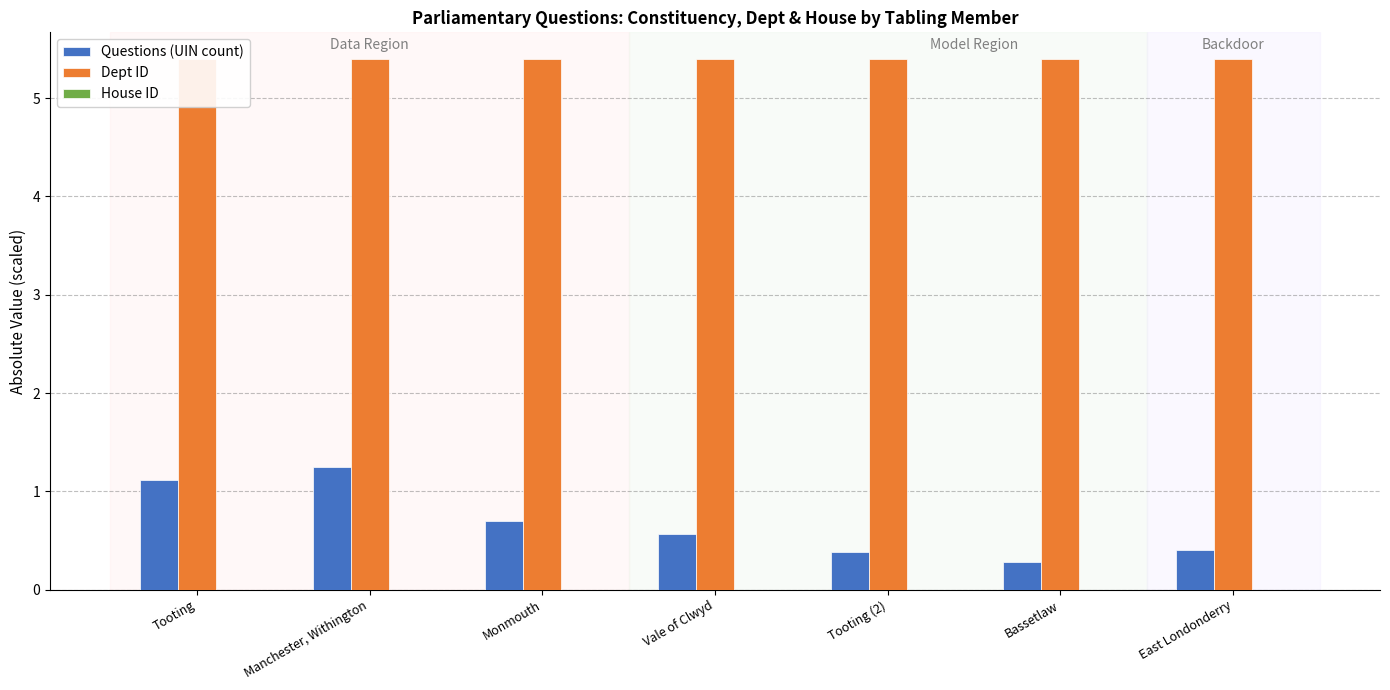

Is it true that Questions (UIN count) equals 0.4 at Tooting (2)?

True